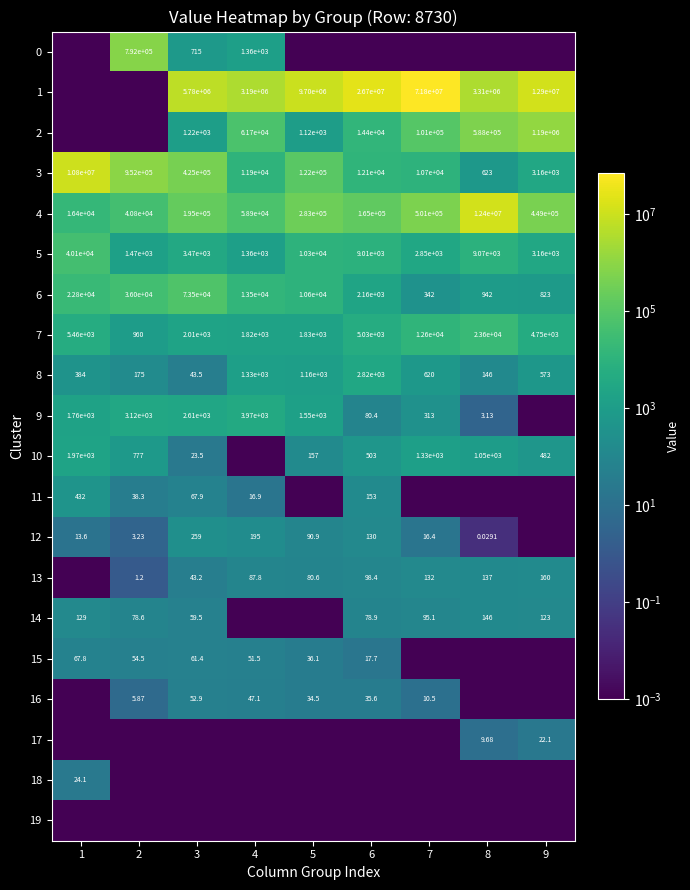

Which series has the widest spread of values?

1